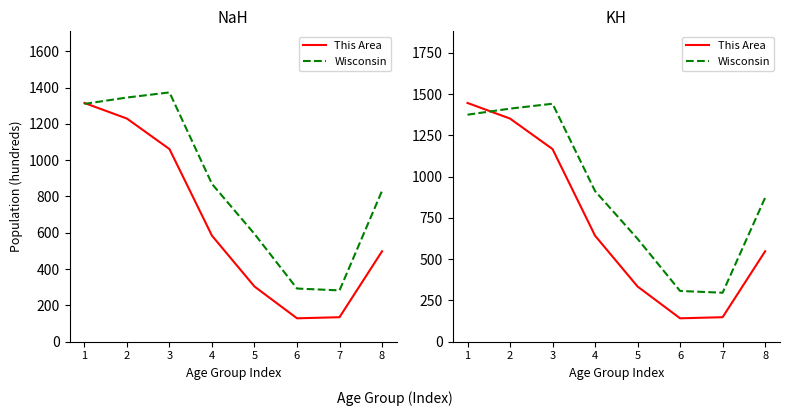

What is the value of the Wisconsin (scaled) point at the 1st from the left?

1375.4